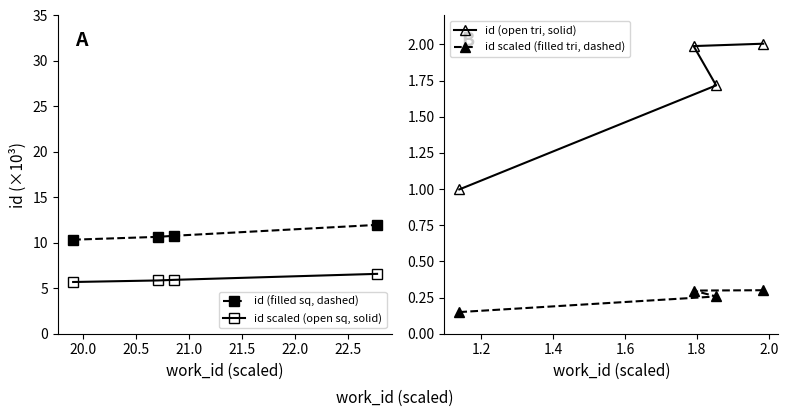

Does the chart have visible grid lines?

No